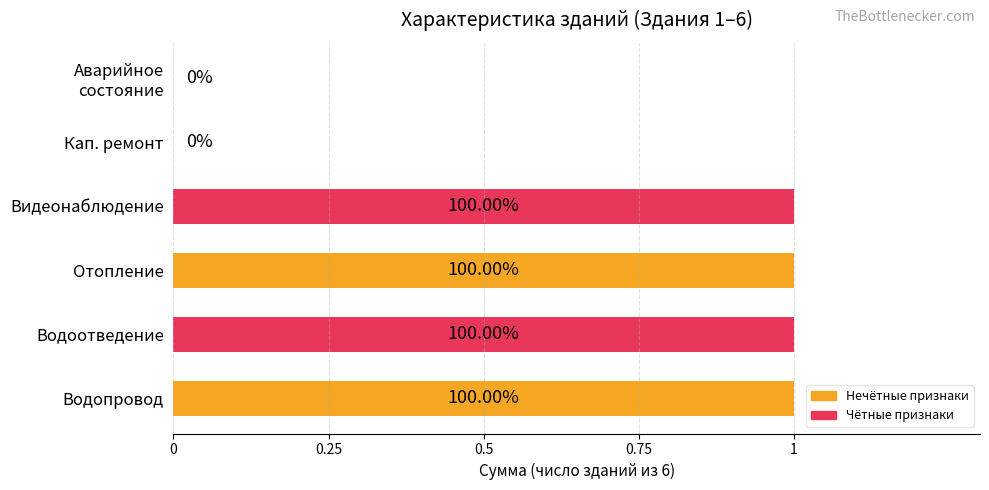

Are the bars horizontal?

Yes